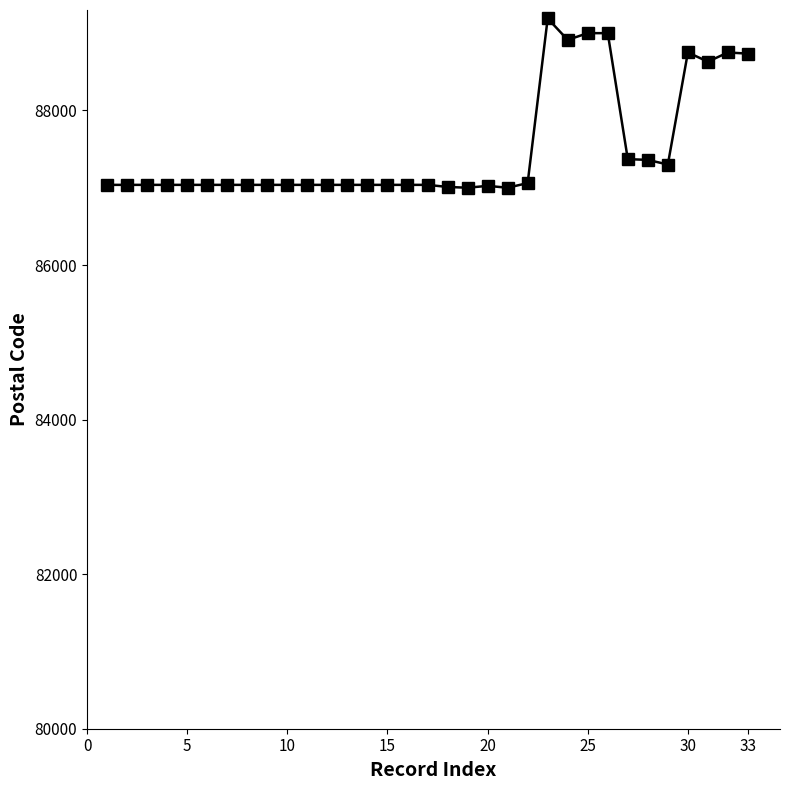

What is the difference between the maximum and minimum values?

2190